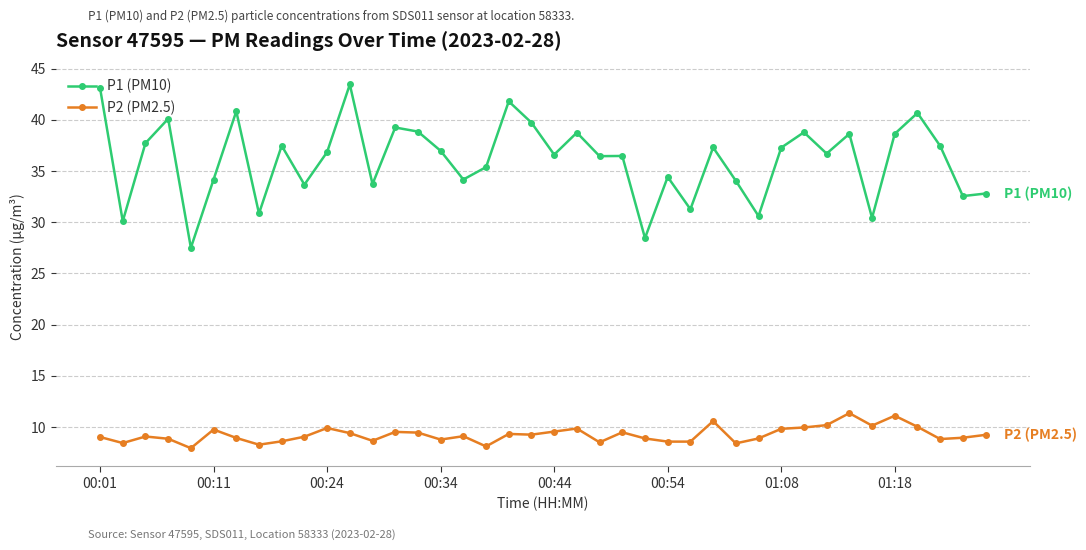

What is the minimum value for P2 (PM2.5)?

7.9